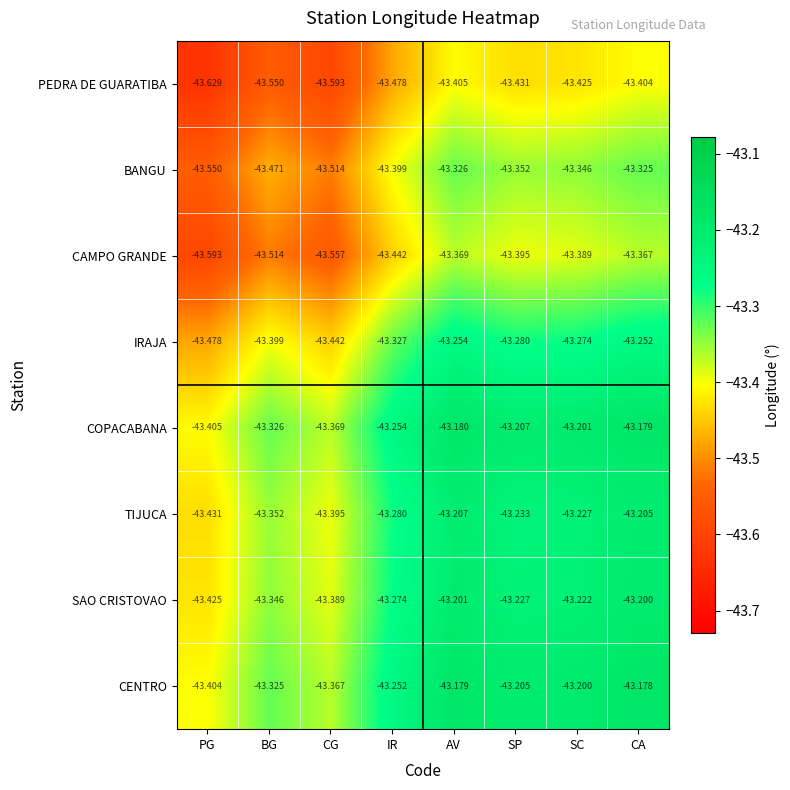

At IR, list the series in order from largest to smallest.

CENTRO, COPACABANA, SAO CRISTOVAO, TIJUCA, IRAJA, BANGU, CAMPO GRANDE, PEDRA DE GUARATIBA